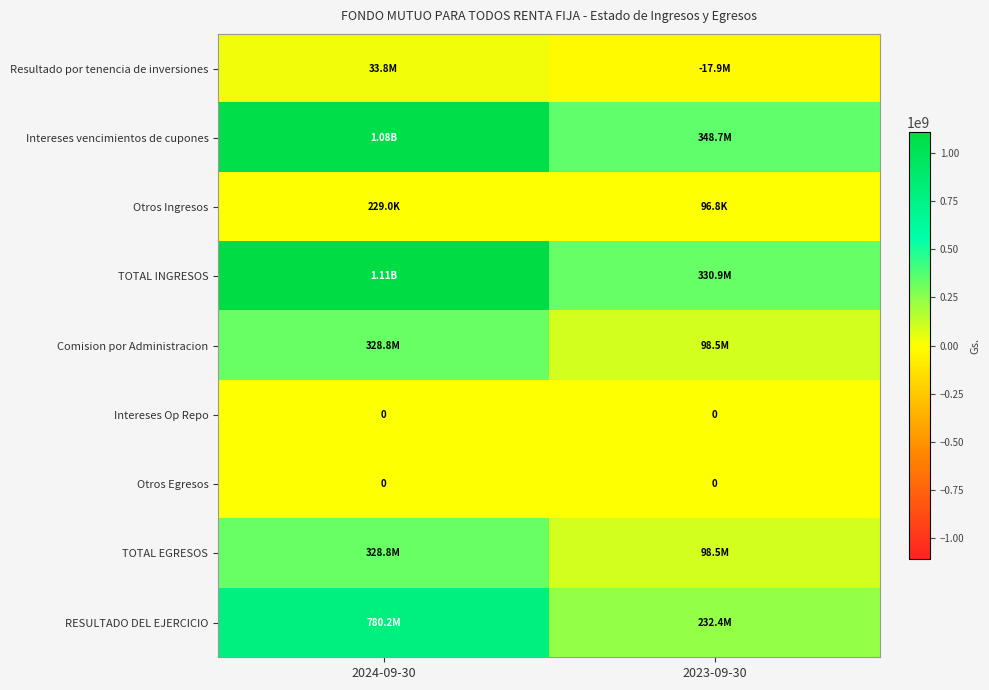

Which series has the largest total across all categories?

TOTAL INGRESOS